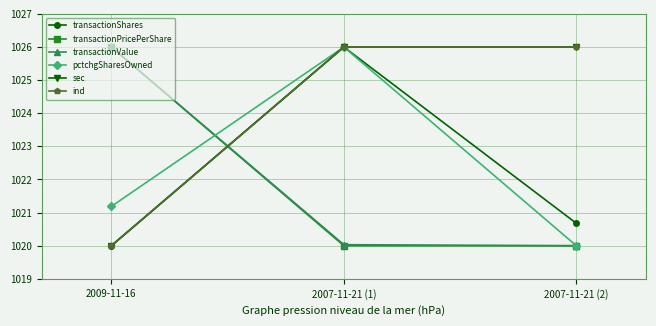

What is the sum of the sec values at 2007-11-21 (1) and 2007-11-21 (2)?

2052.0